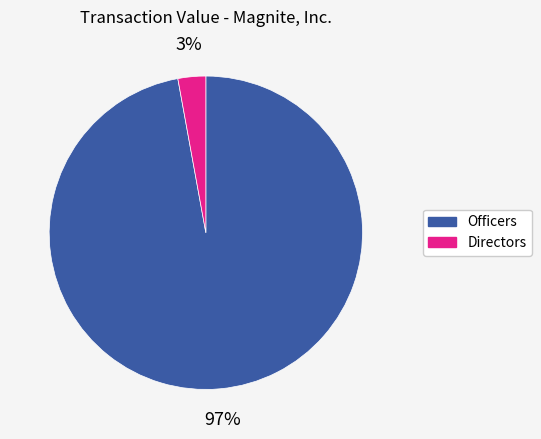

Is there a majority slice in this chart?

Yes